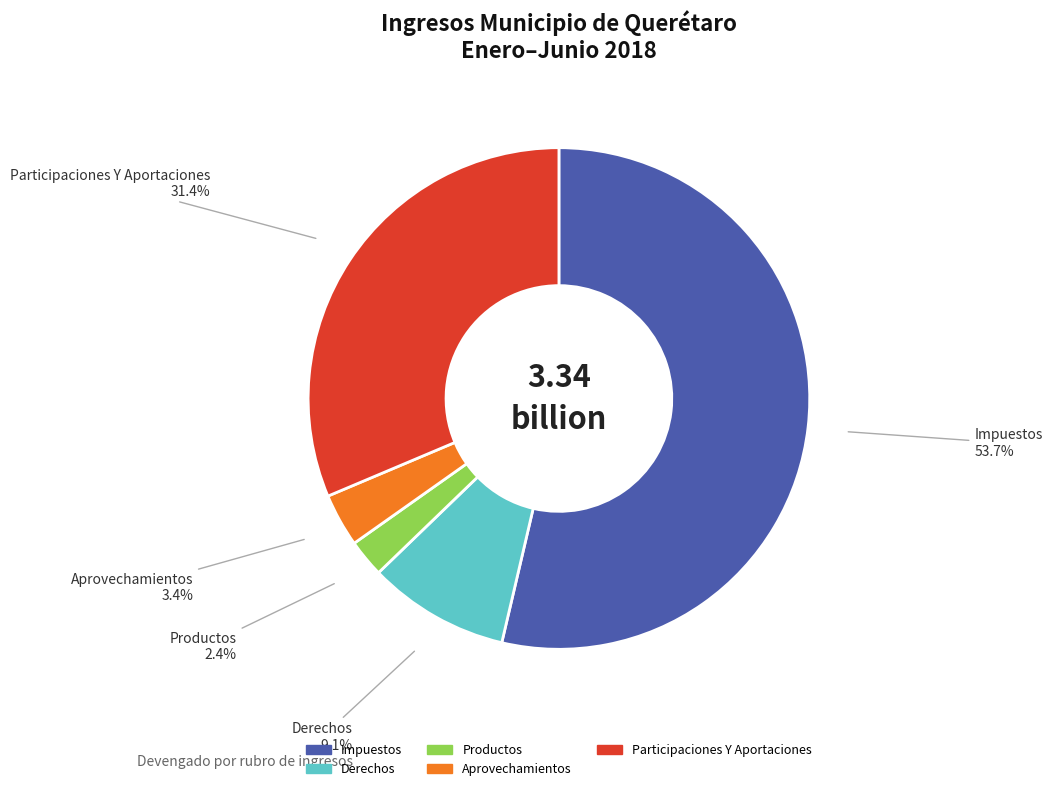

Which category has the biggest portion of the pie?

Impuestos